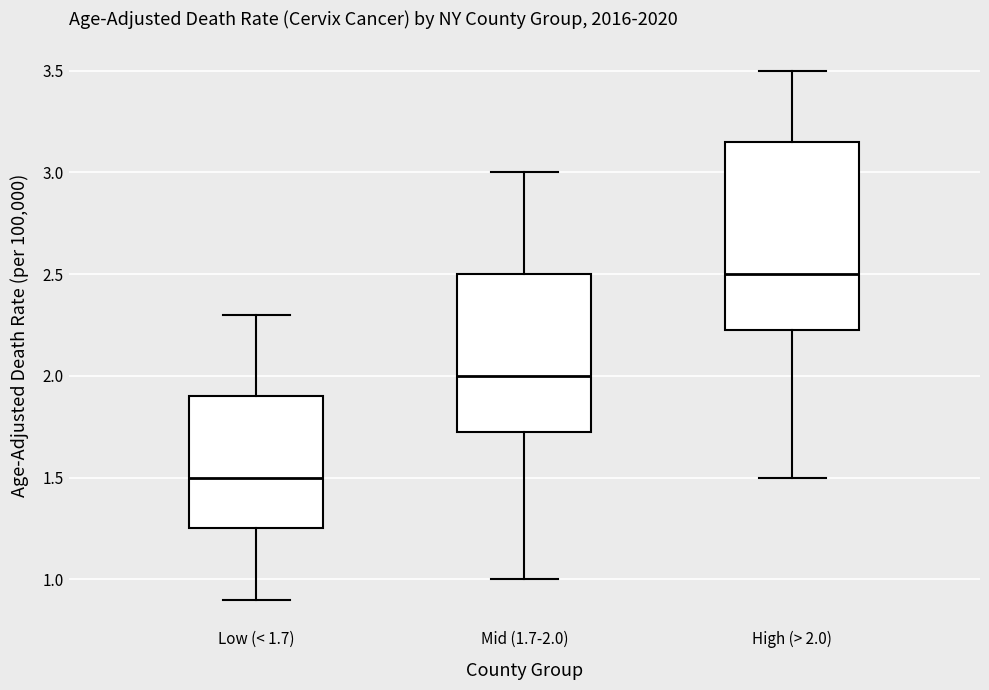

Reading left to right, read every box against the y-axis: the position of its median line, the range the box covers, and the ends of its whiskers. The values are not printed on the chart, so give them approximately, as read against the axis.

Low (< 1.7): median 1.50, box 1.25 to 1.90, whiskers 0.90 to 2.30
Mid (1.7-2.0): median 2.00, box 1.75 to 2.50, whiskers 1.00 to 3.00
High (> 2.0): median 2.50, box 2.25 to 3.15, whiskers 1.50 to 3.50